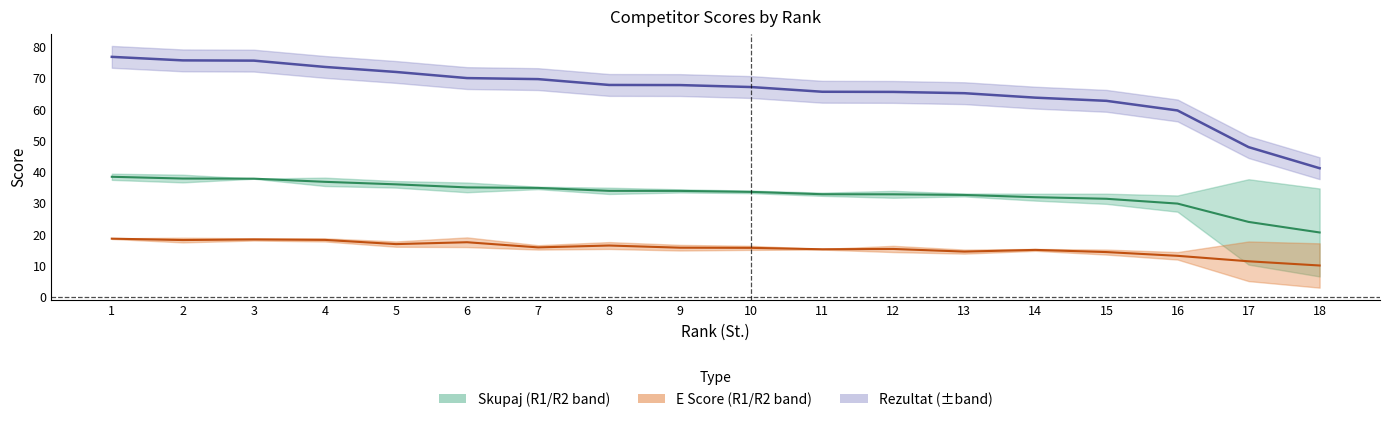

Which series has the widest spread of values?

Rezultat